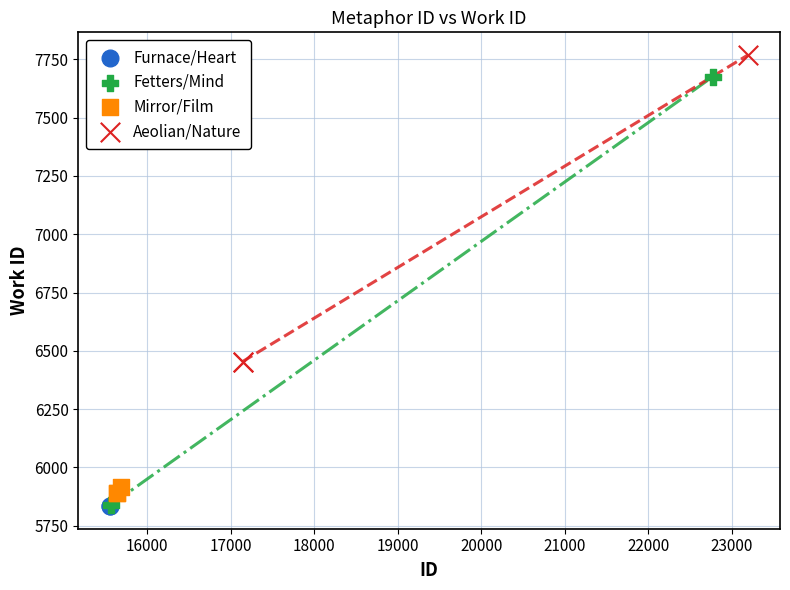

What are all the series names shown in the legend?

Furnace/Heart, Fetters/Mind, Mirror/Film, Aeolian/Nature